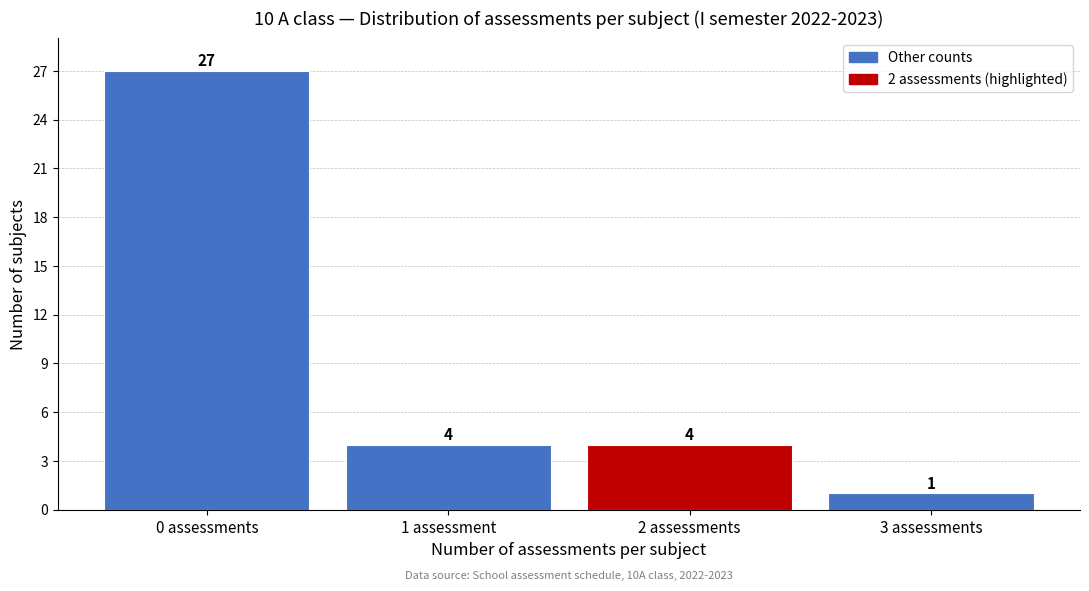

Reading left to right, transcribe all the data shown in this chart.

0 assessments=27	1 assessment=4	2 assessments=4	3 assessments=1